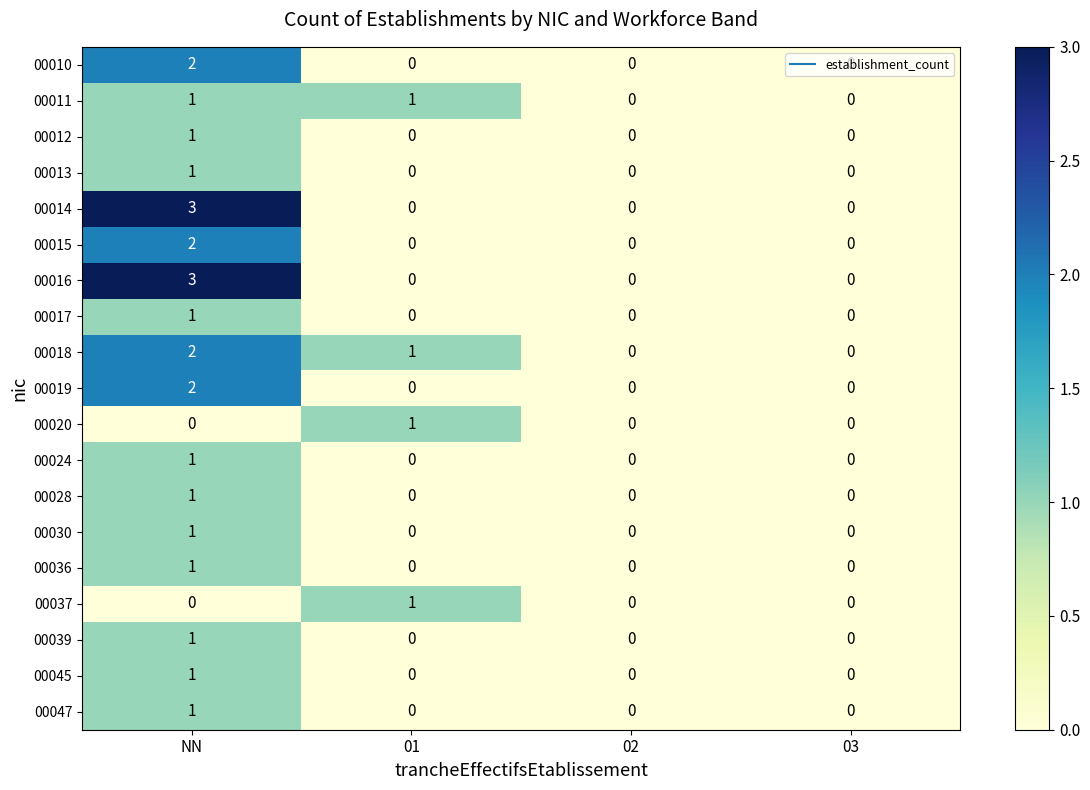

At which category does the chart reach its peak across all series?

NN